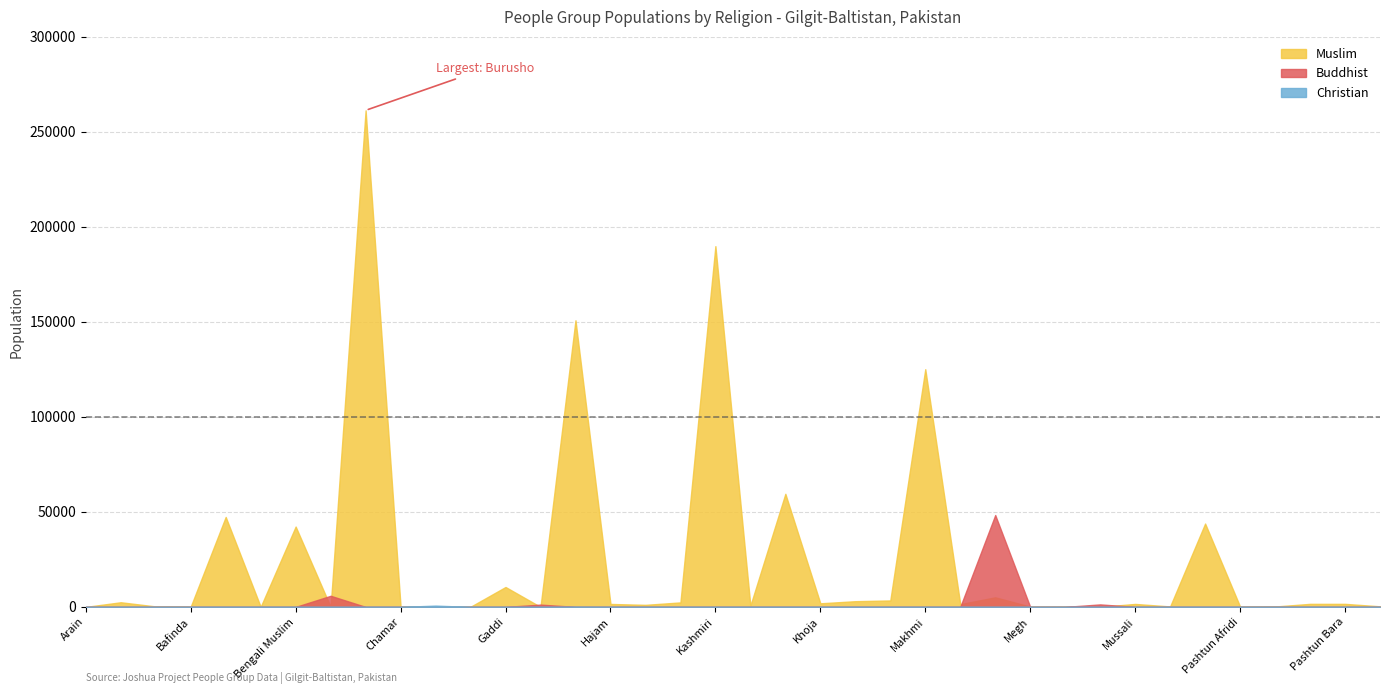

How many distinct data groups are displayed?

3